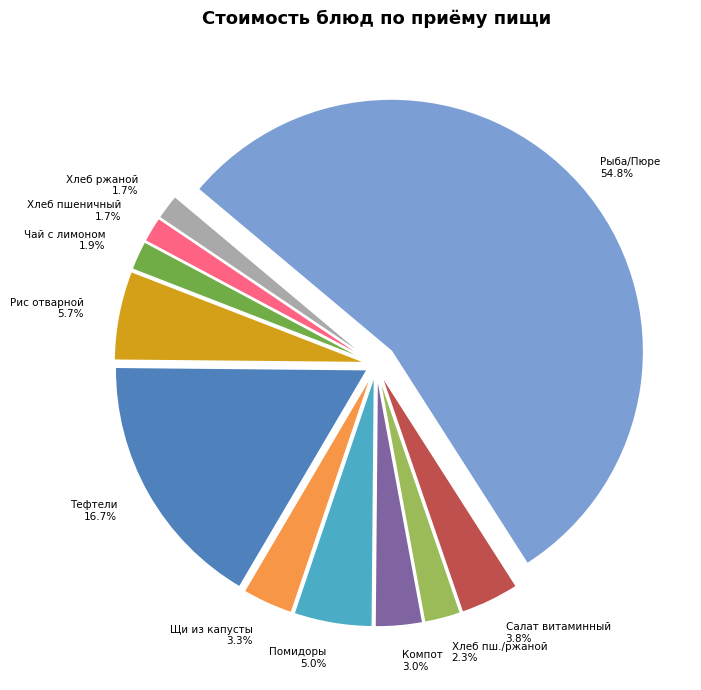

Approximately how many times larger is the value at Салат витаминный compared to Компот из свежих плодов (яблок)?

1.2